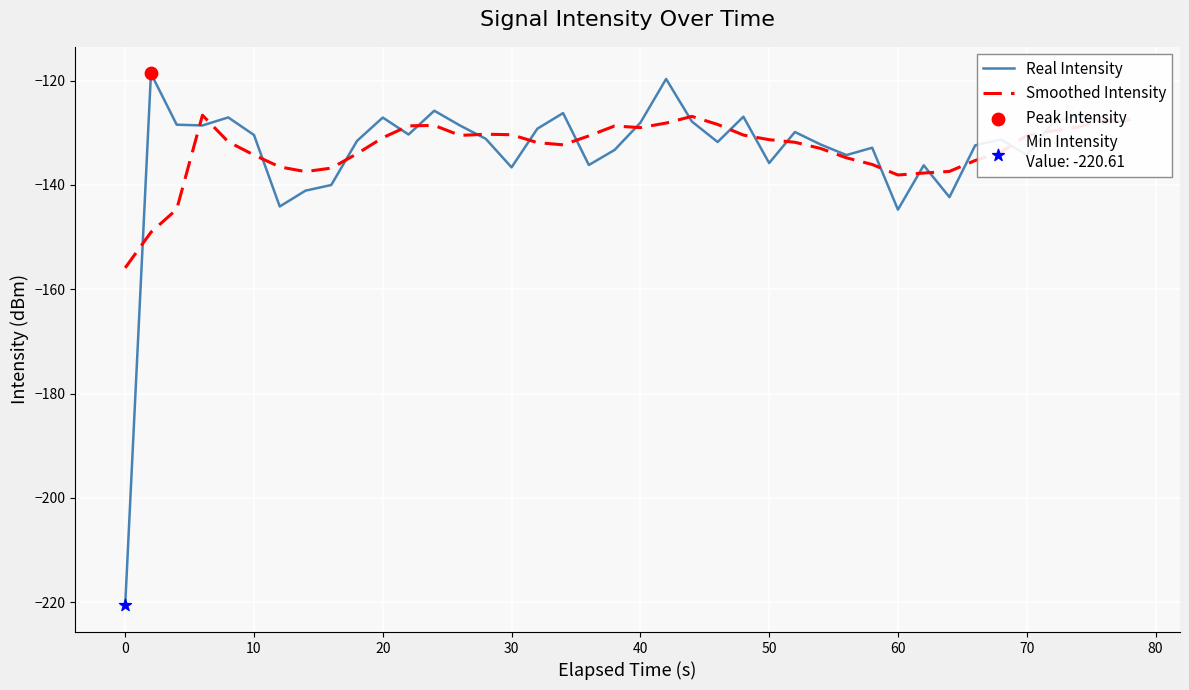

List the series in order of their peak value, lowest first.

Smoothed Intensity, Real Intensity